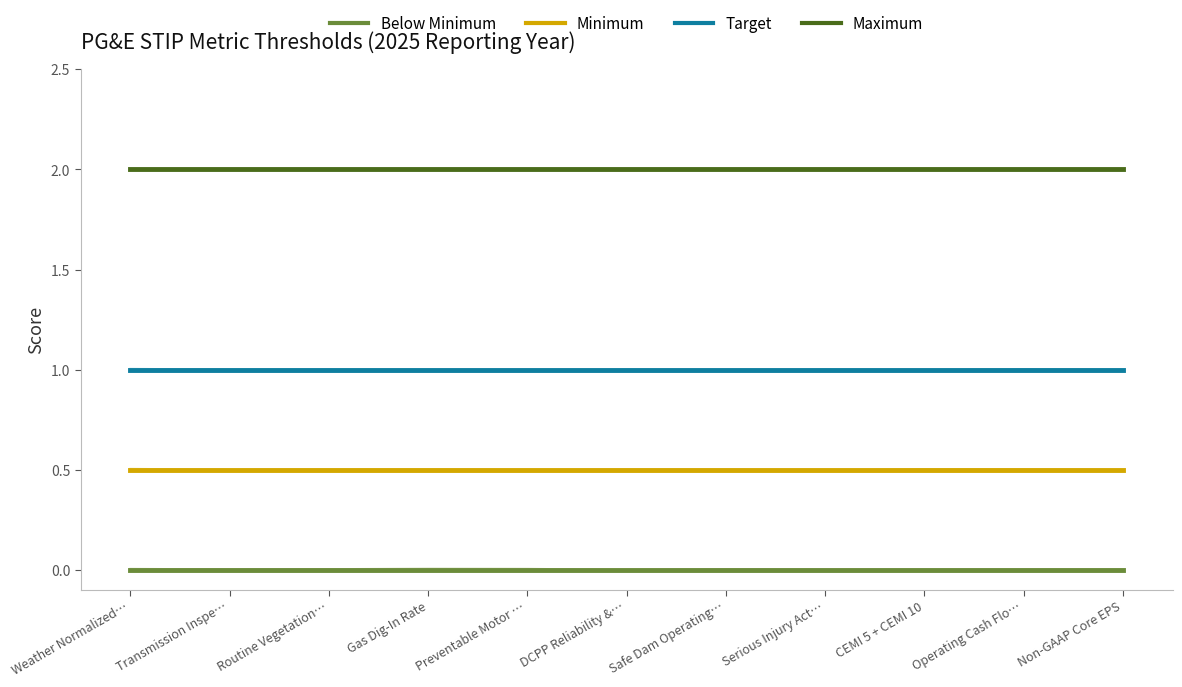

At Operating Cash Flo…, list the series in order from smallest to largest.

Below Minimum, Minimum, Target, Maximum